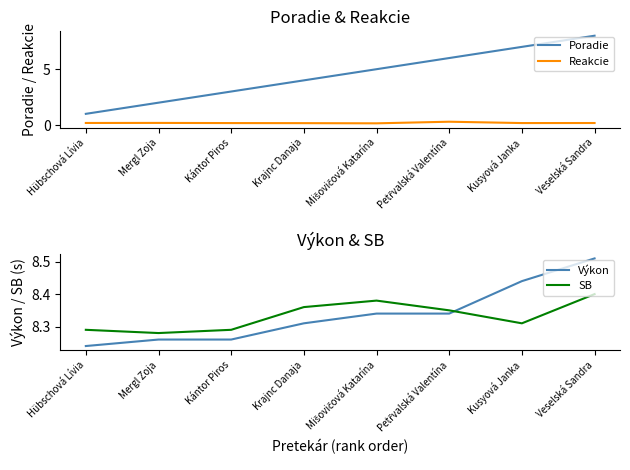

What is the spread (max minus min) of values at Kántor Piros?

8.1